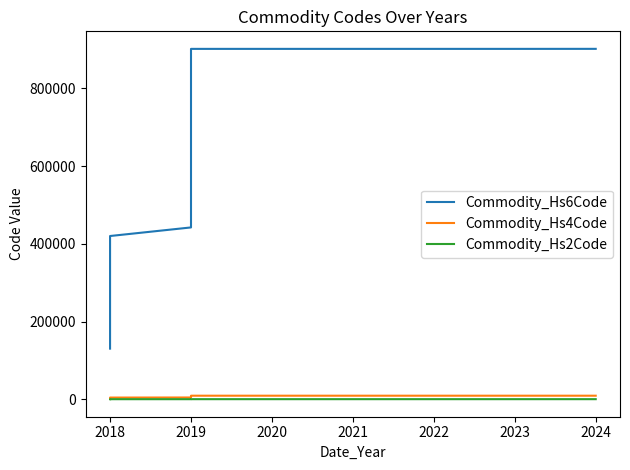

Reading right to left, transcribe all the data shown in this chart.

Commodity_Hs6Code: 901890	901819	901819	901819	901819	841319	442199	420100	130219
Commodity_Hs4Code: 9018	9018	9018	9018	9018	8413	4421	4201	1302
Commodity_Hs2Code: 90	90	90	90	90	84	44	42	13